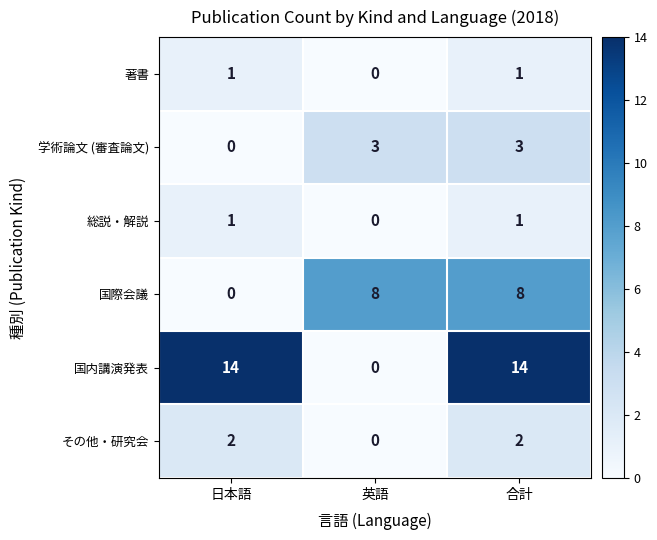

What is the sum of the 国内講演発表 values at 合計 and 日本語?

28